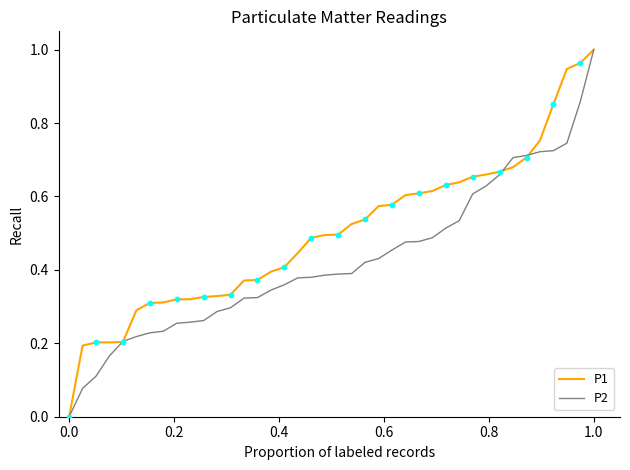

Which series has the largest total across all categories?

P1